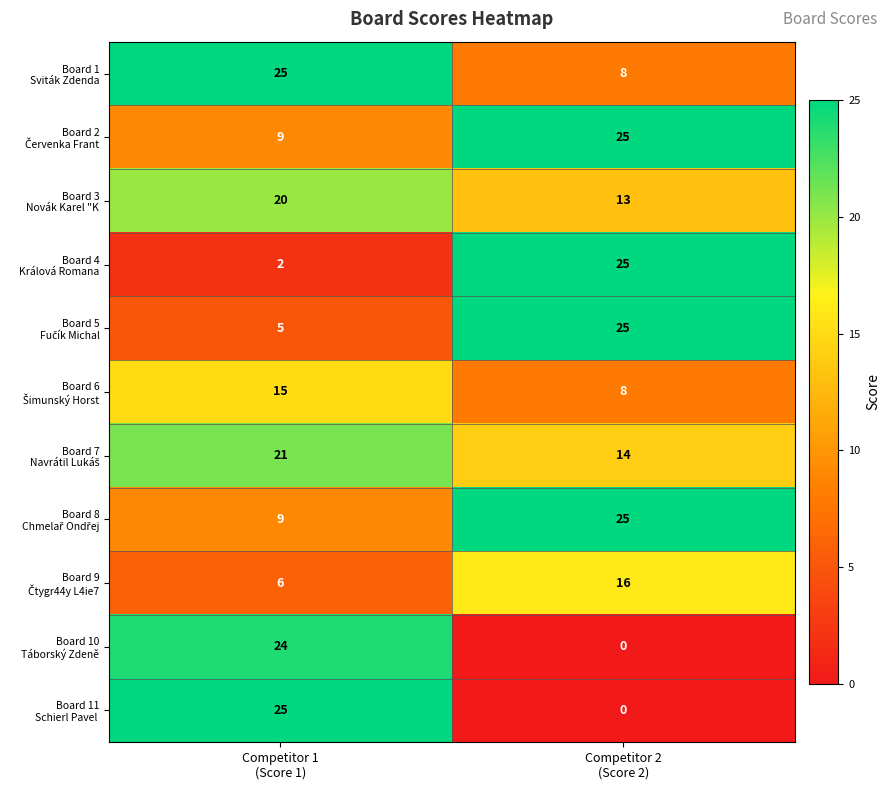

How many data points does each series have?

2